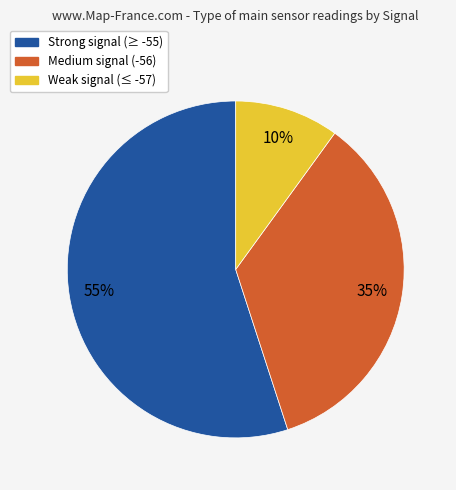

Count the number of slices in the pie.

3